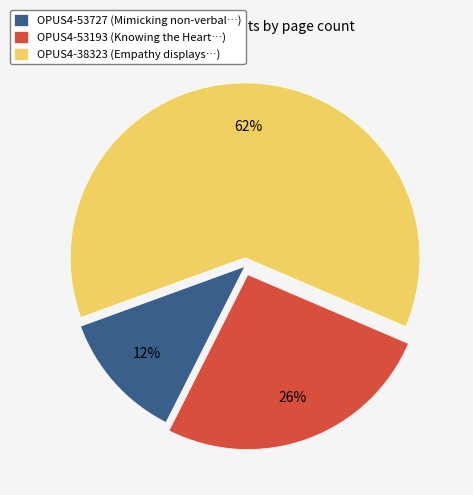

To the nearest percent, what percentage of the pie is OPUS4-53727?

12%